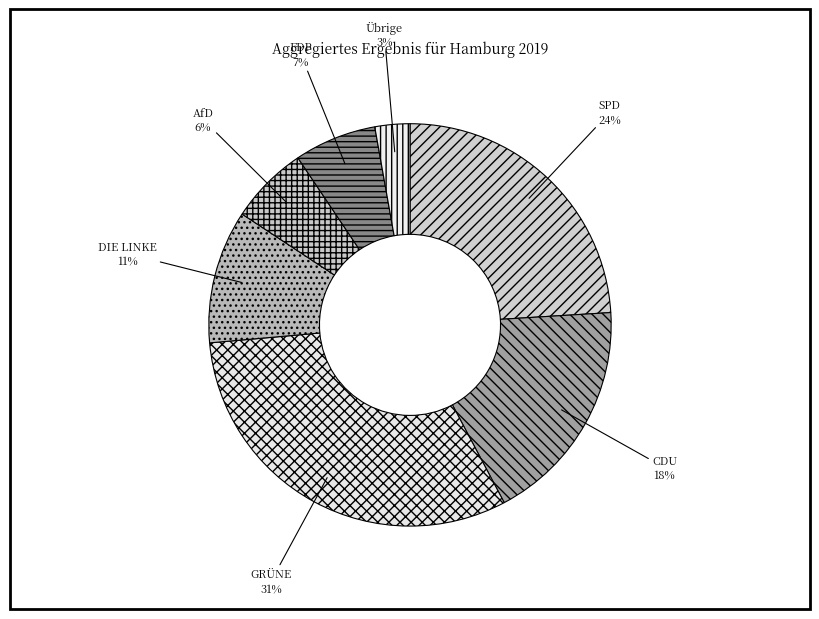

Does CDU represent more than half of the total?

No